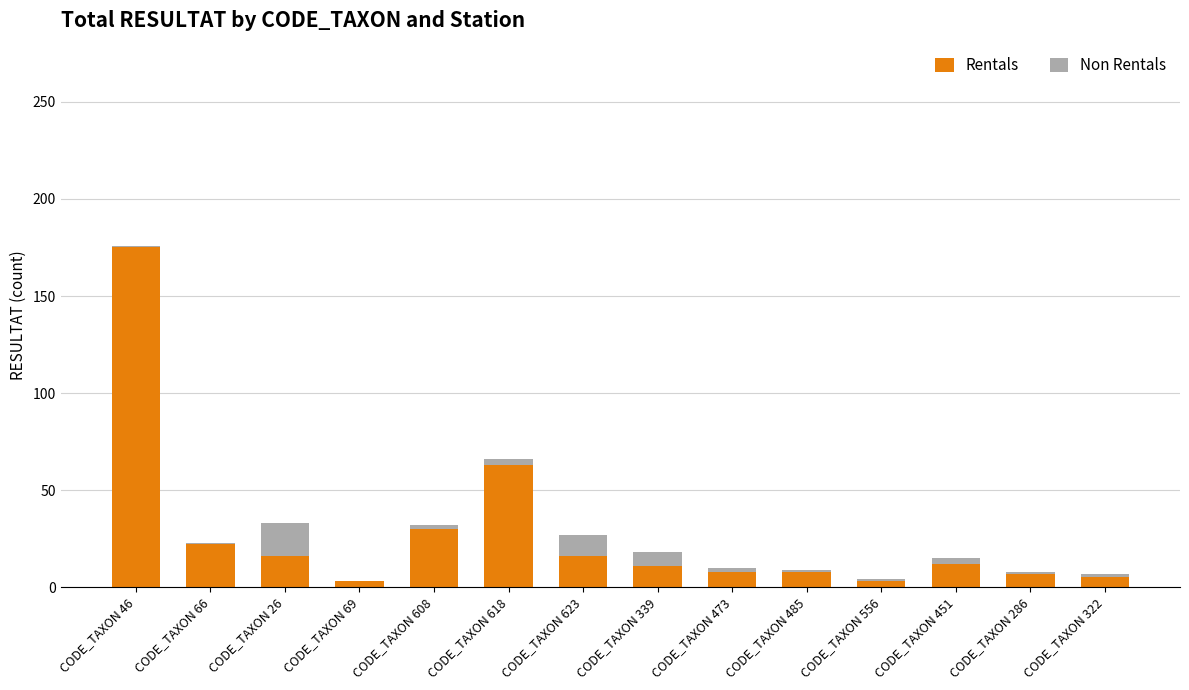

At which label does Rentals reach its peak?

CODE_TAXON 46